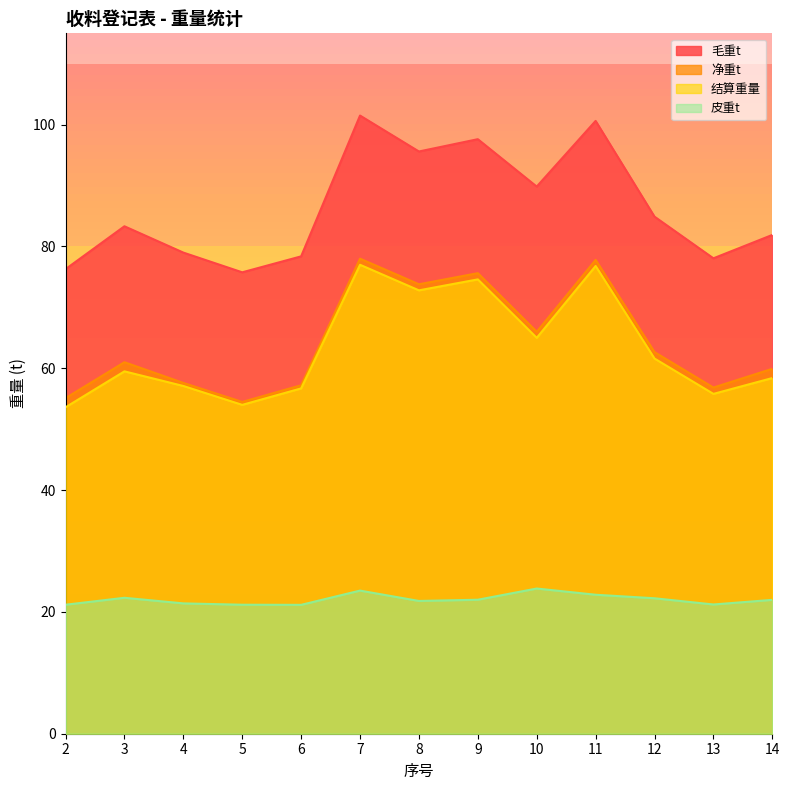

Reading left to right, extract all data points from this chart.

毛重t: 2=76.3	3=83.3	4=79.0	5=75.8	6=78.4	7=101.5	8=95.6	9=97.6	10=89.8	11=100.6	12=84.9	13=78.1	14=81.9
净重t: 2=55.1	3=61.0	4=57.6	5=54.5	6=57.2	7=78.0	8=73.8	9=75.6	10=66.0	11=77.8	12=62.7	13=56.8	14=59.9
结算重量: 2=53.6	3=59.5	4=57.1	5=54.0	6=56.7	7=77.0	8=72.8	9=74.6	10=65.0	11=76.8	12=61.6	13=55.8	14=58.4
皮重t: 2=21.2	3=22.3	4=21.4	5=21.2	6=21.2	7=23.5	8=21.8	9=22.0	10=23.8	11=22.8	12=22.2	13=21.2	14=22.0